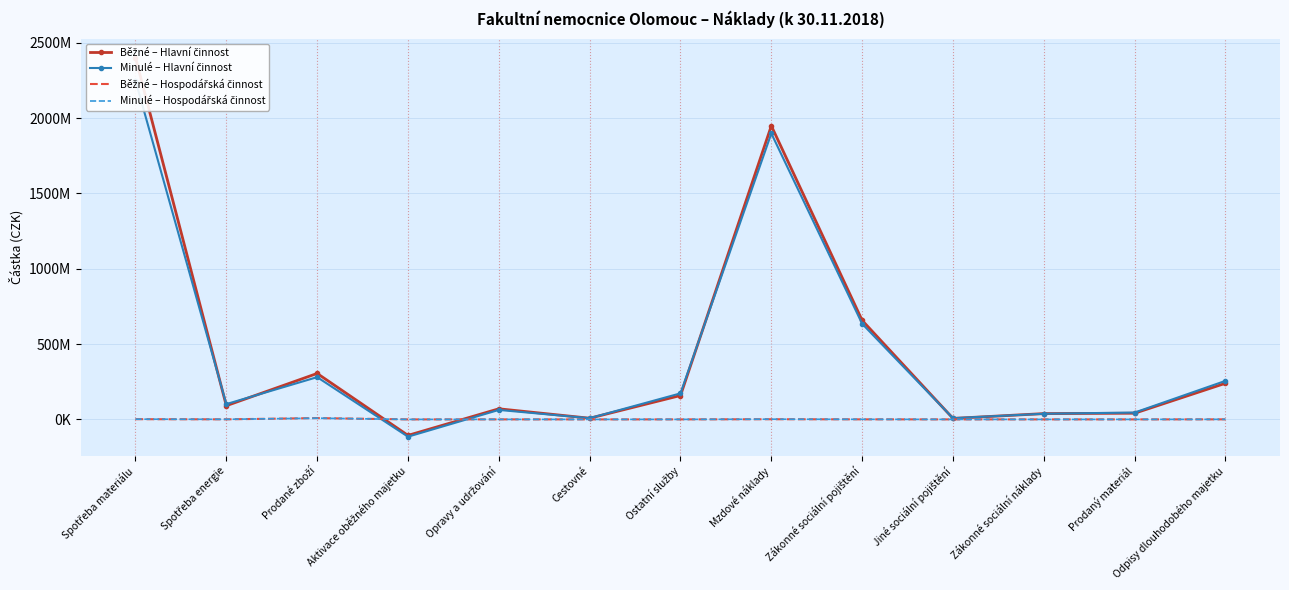

Which label corresponds to the largest value in the chart?

Spotřeba materiálu